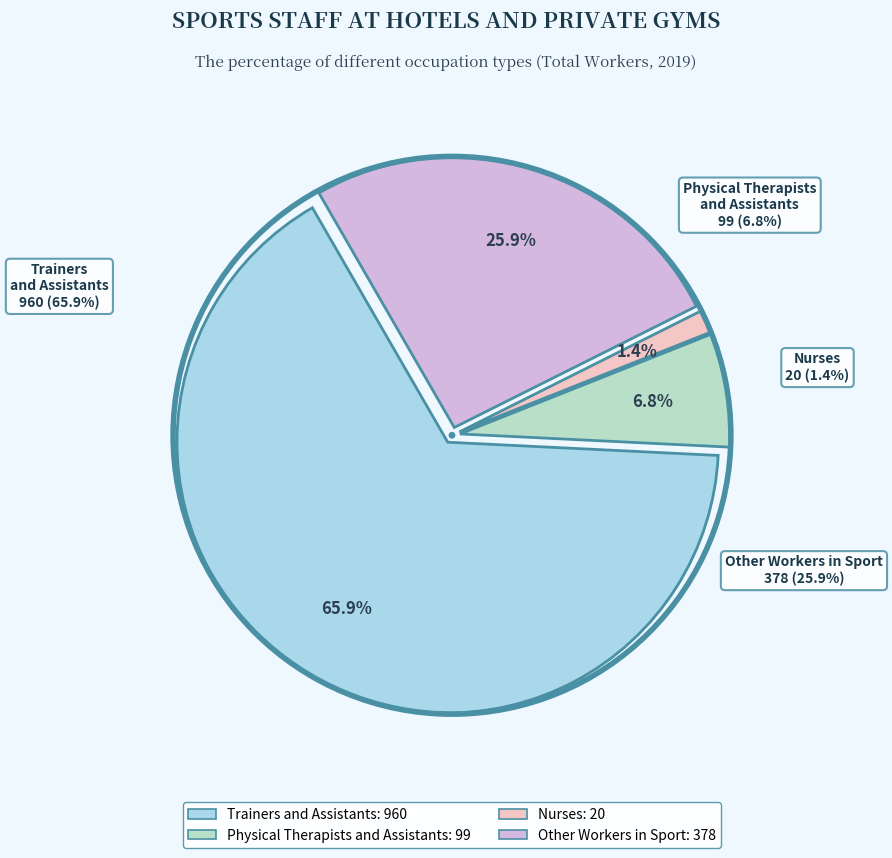

Which category has the biggest portion of the pie?

Trainers and Assistants